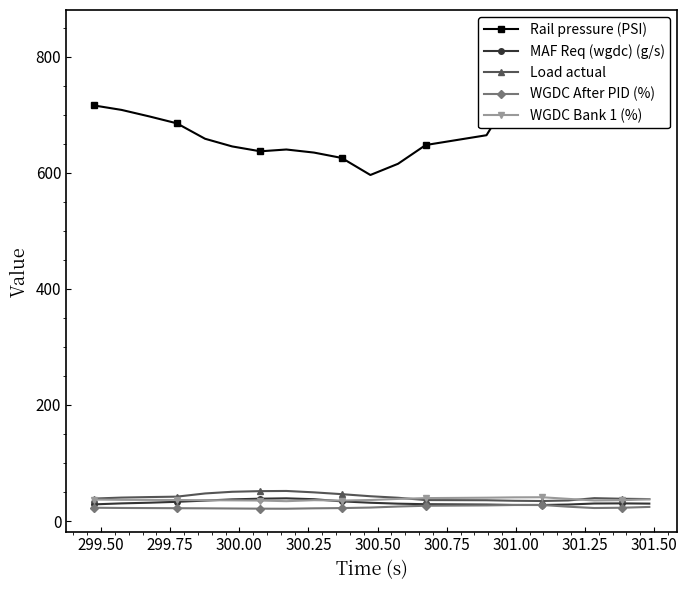

How many values in the WGDC After PID (%) series exceed 23?

8